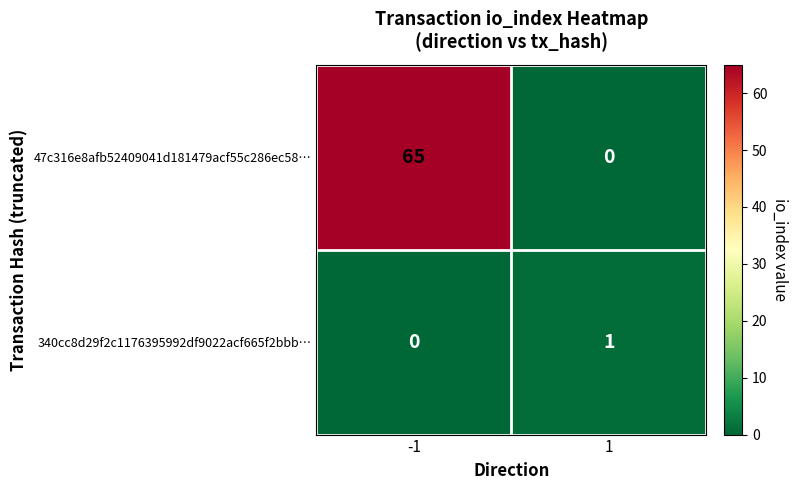

What is the sum of the 340cc8d29f2c1176395992df9022acf665f2bbb… values at 1 and -1?

1